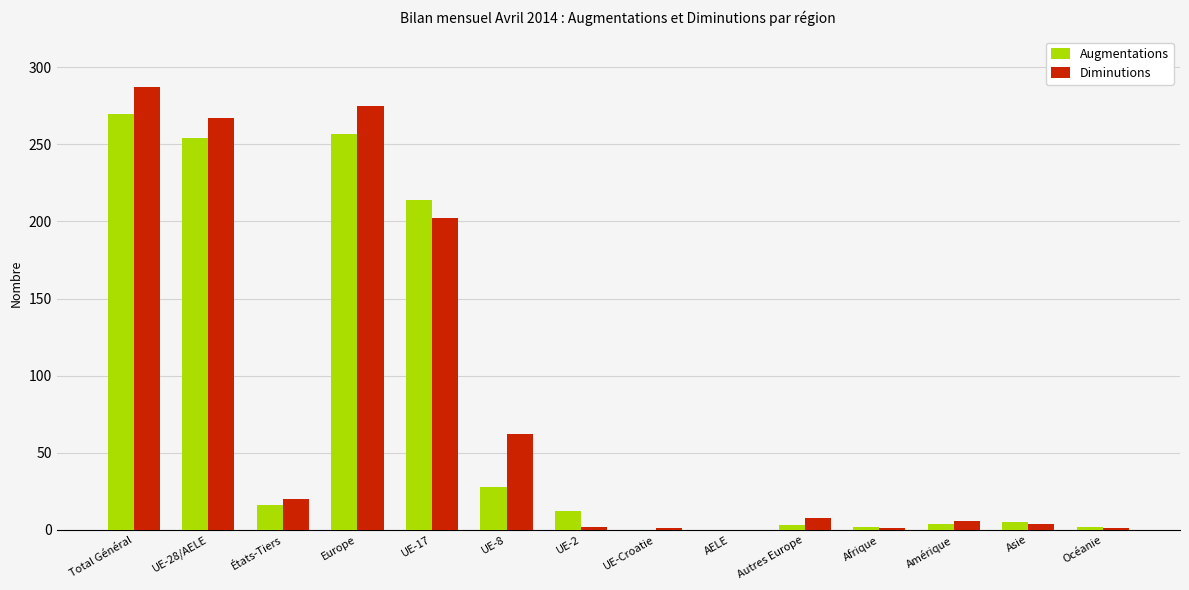

What value does the Diminutions series have at UE-28/AELE, to the nearest 10?

270